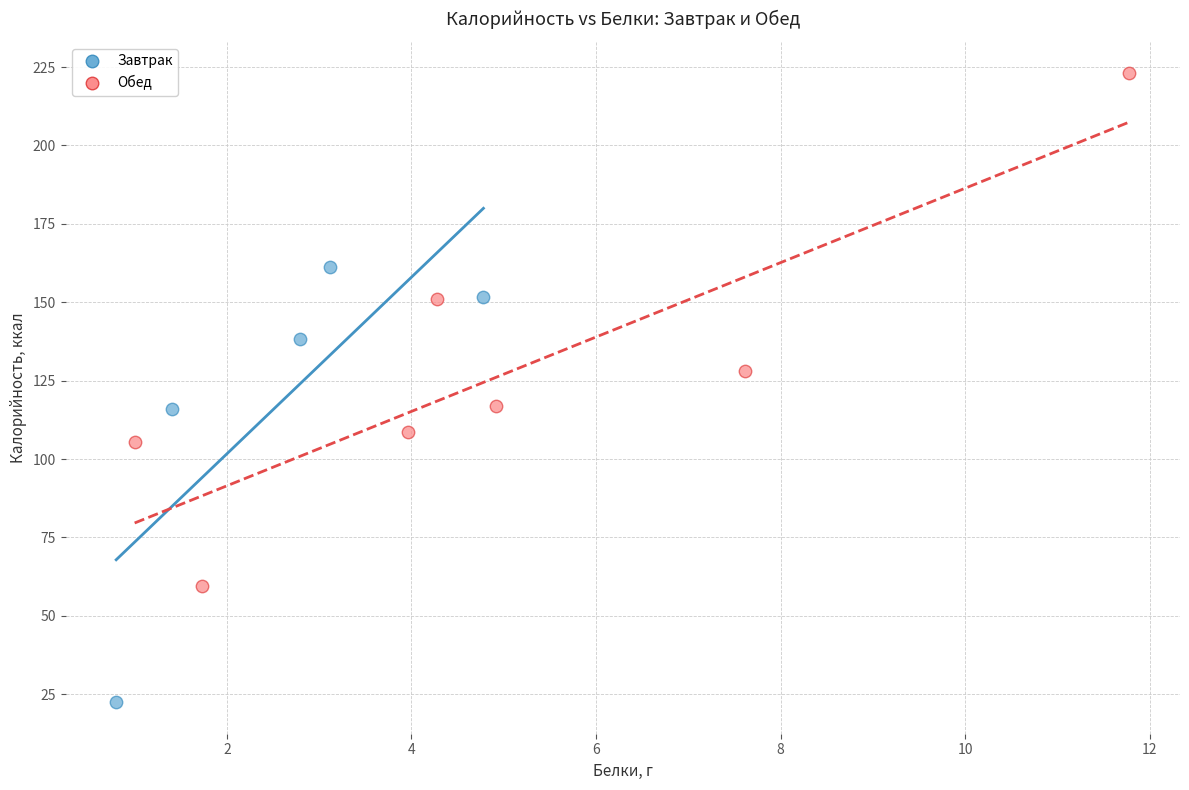

Which series reaches the maximum Y coordinate?

Обед